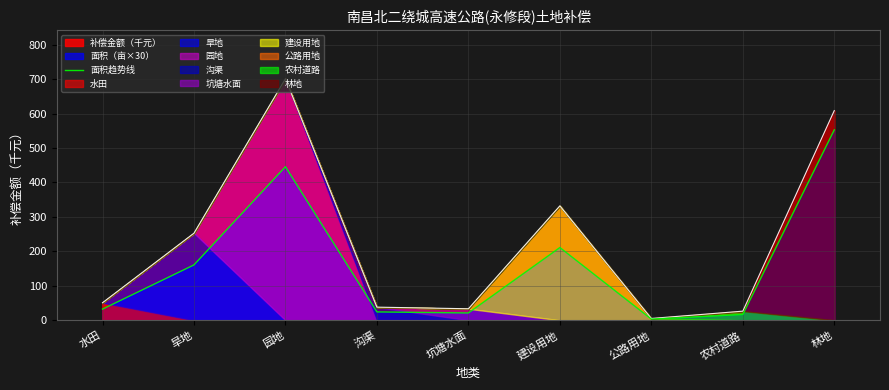

Between 园地 and 沟渠, which is larger?

园地